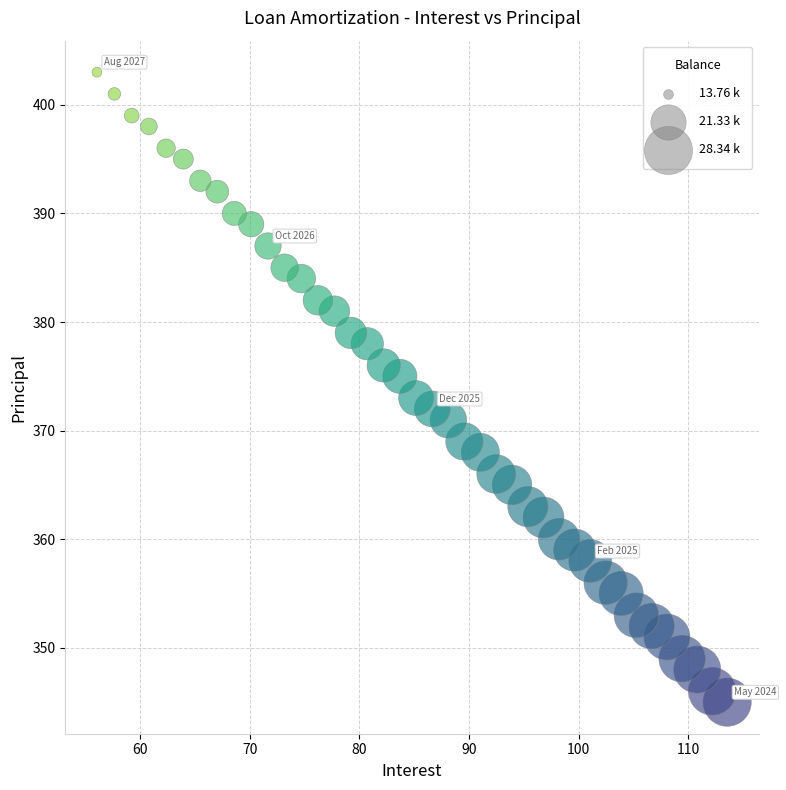

What is the range of Y values (max minus min)?

58